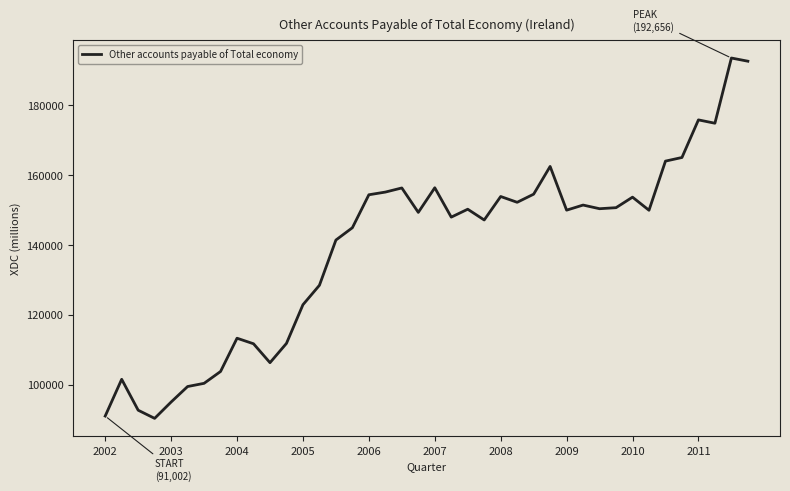

What is the difference between the maximum and second lowest values?

102568